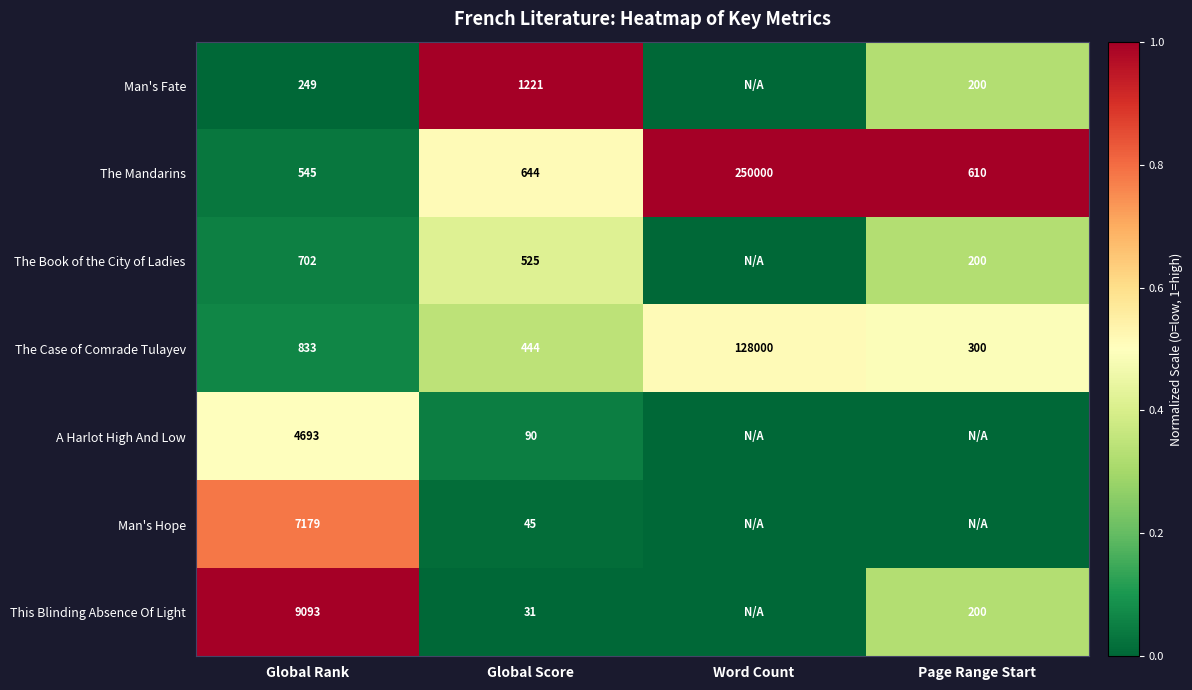

What is the difference between the The Mandarins values at Word Count and Global Score?

249356